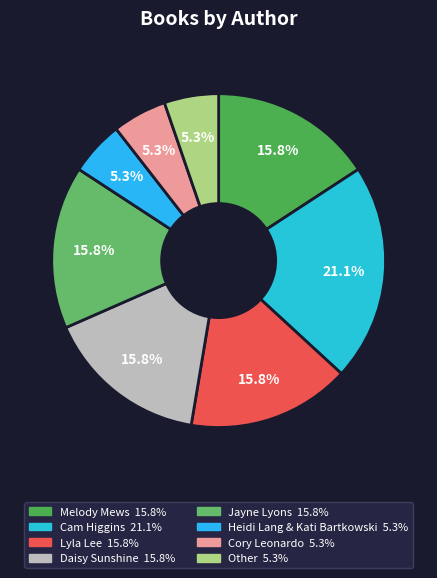

Rank the categories by value from highest to lowest.

Cam Higgins, Melody Mews, Lyla Lee, Daisy Sunshine, Jayne Lyons, Heidi Lang & Kati Bartkowski, Cory Leonardo, Other